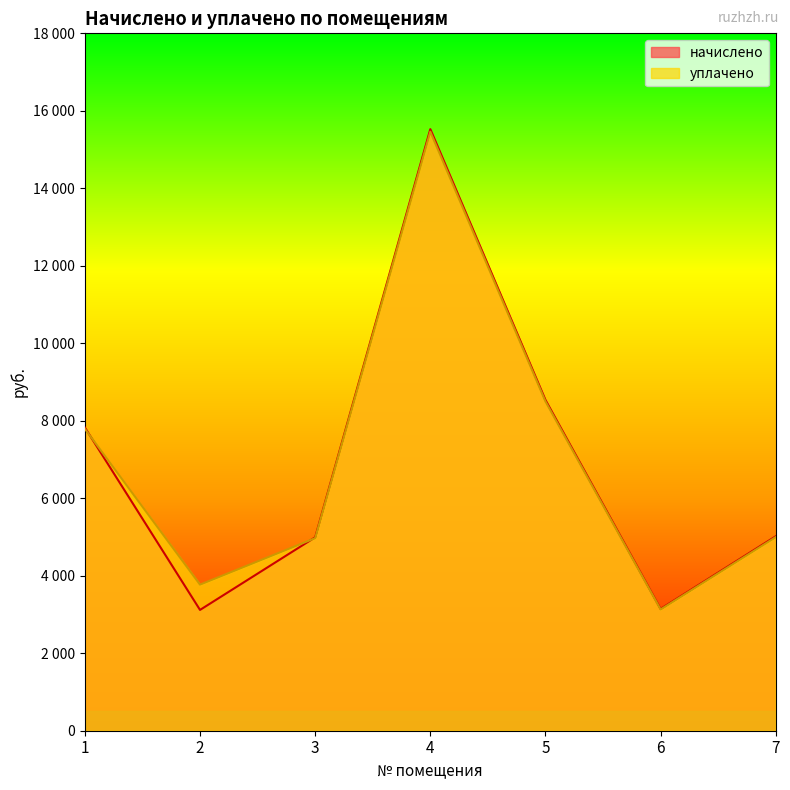

Where does the начислено series first go above 5018?

1